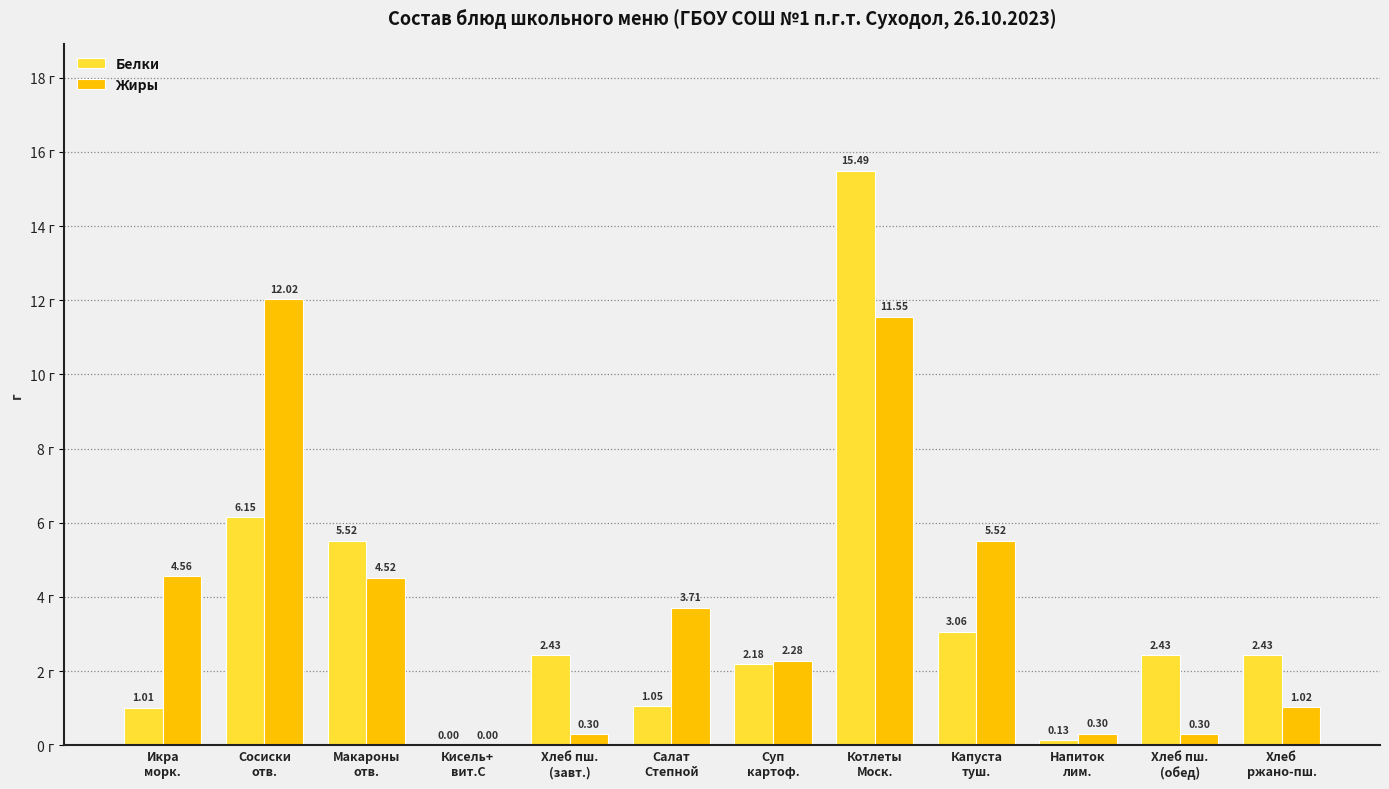

What is the sum of all Белки values?

41.9